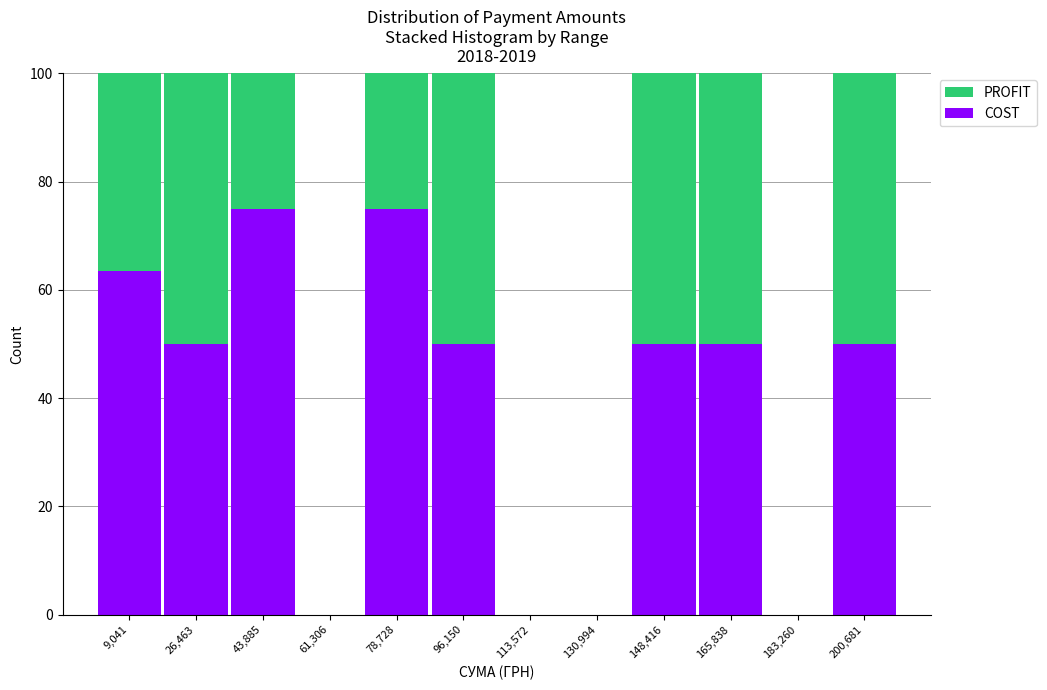

What is the total height of the stacked bar covering 0 to 18000 on the x-axis? Neither the bar edges nor the heights are printed on the chart, so give them approximately, as read against the axes.

100